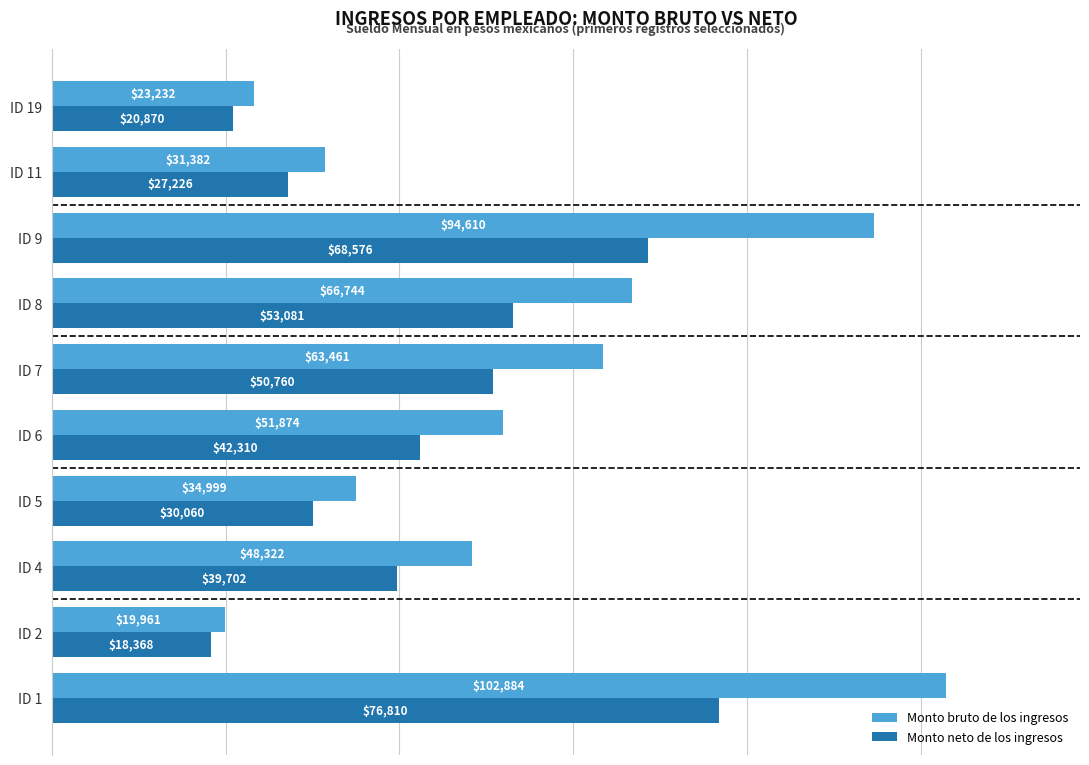

Is it true that Monto bruto de los ingresos equals 34999.0 at ID 5?

True